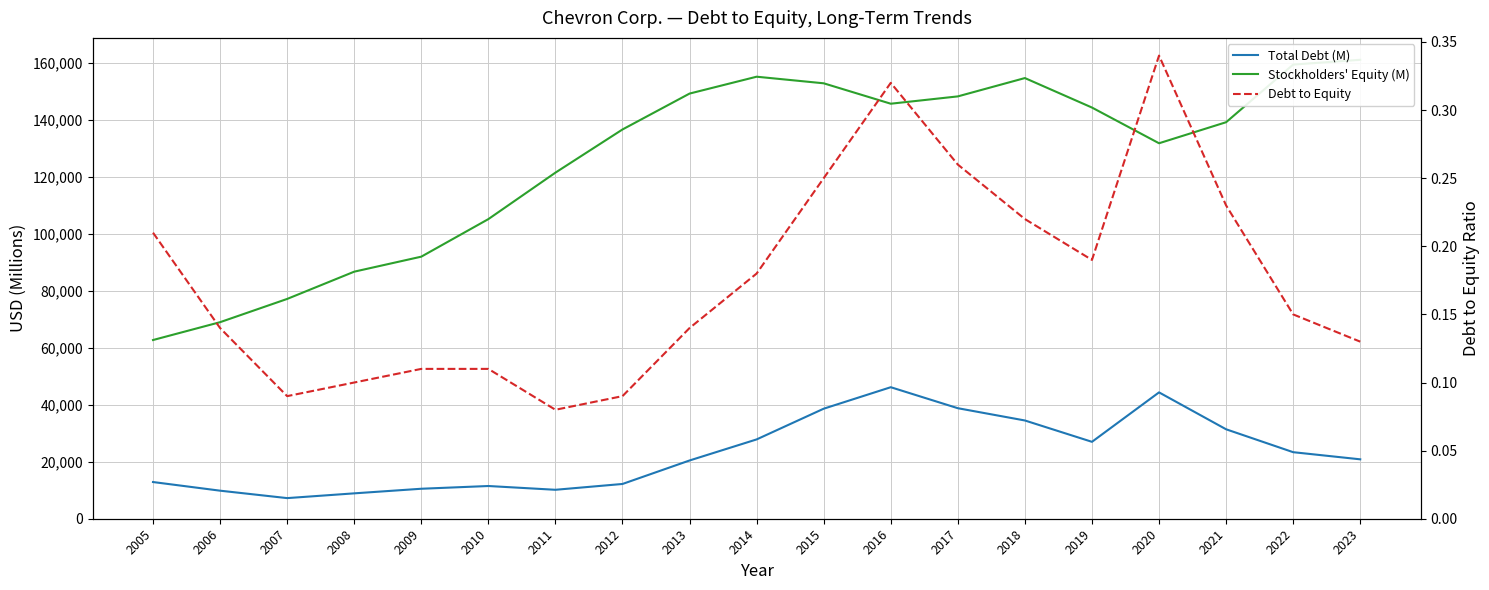

How many values in the Stockholders' Equity (M) series are below 139067?

9